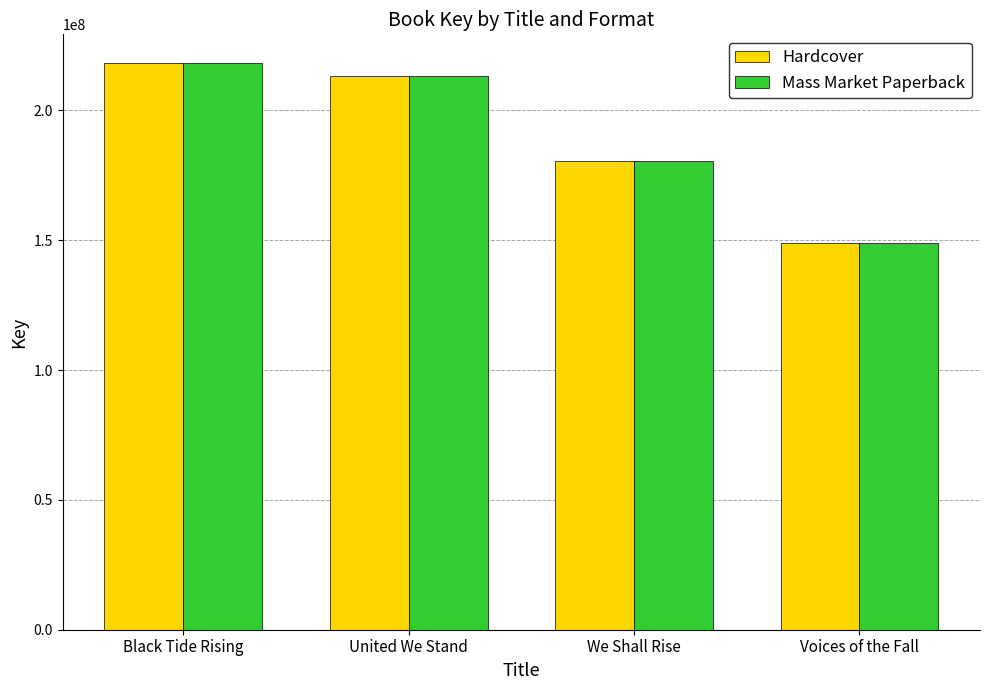

Reading left to right, extract all data points from this chart.

Hardcover: Black Tide Rising=218382162	United We Stand=213169209	We Shall Rise=180487092	Voices of the Fall=148893766
Mass Market Paperback: Black Tide Rising=218382162	United We Stand=213169209	We Shall Rise=180487092	Voices of the Fall=148893766